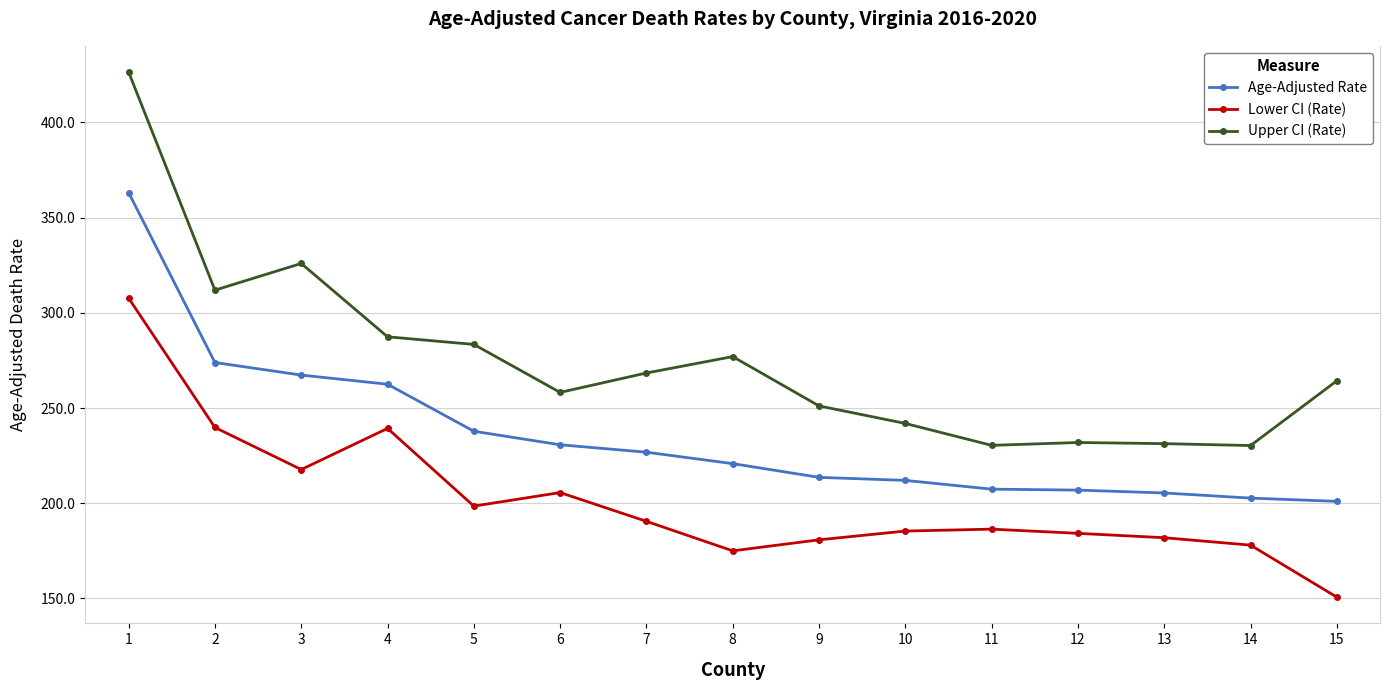

What is the value of the Upper CI (Rate) point at the 10th from the left?

241.9